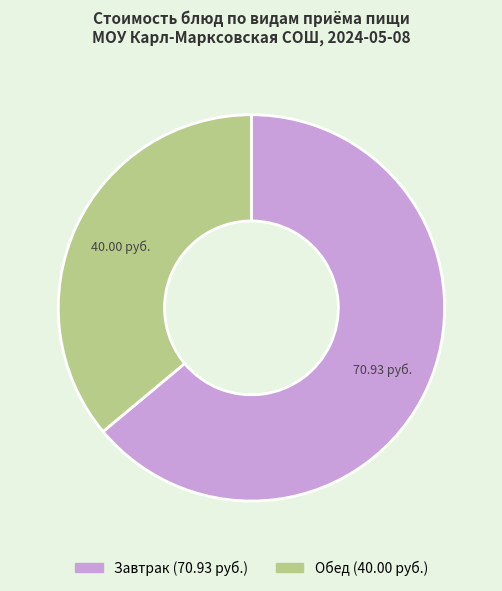

What is the smallest slice in the pie chart?

Обед